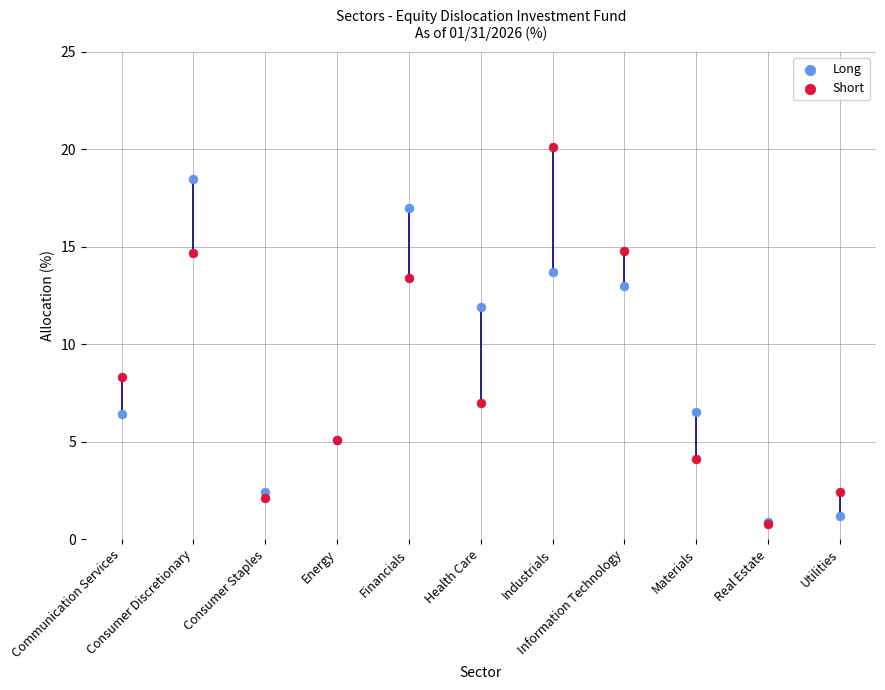

In the Long series, what Y value is closest to 9?

6.5